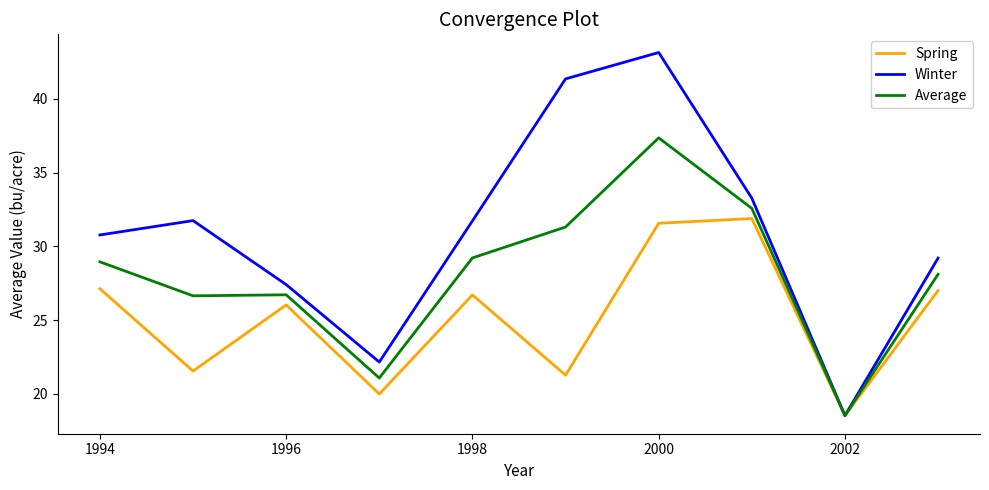

What is the highest value of the Average series?

37.4